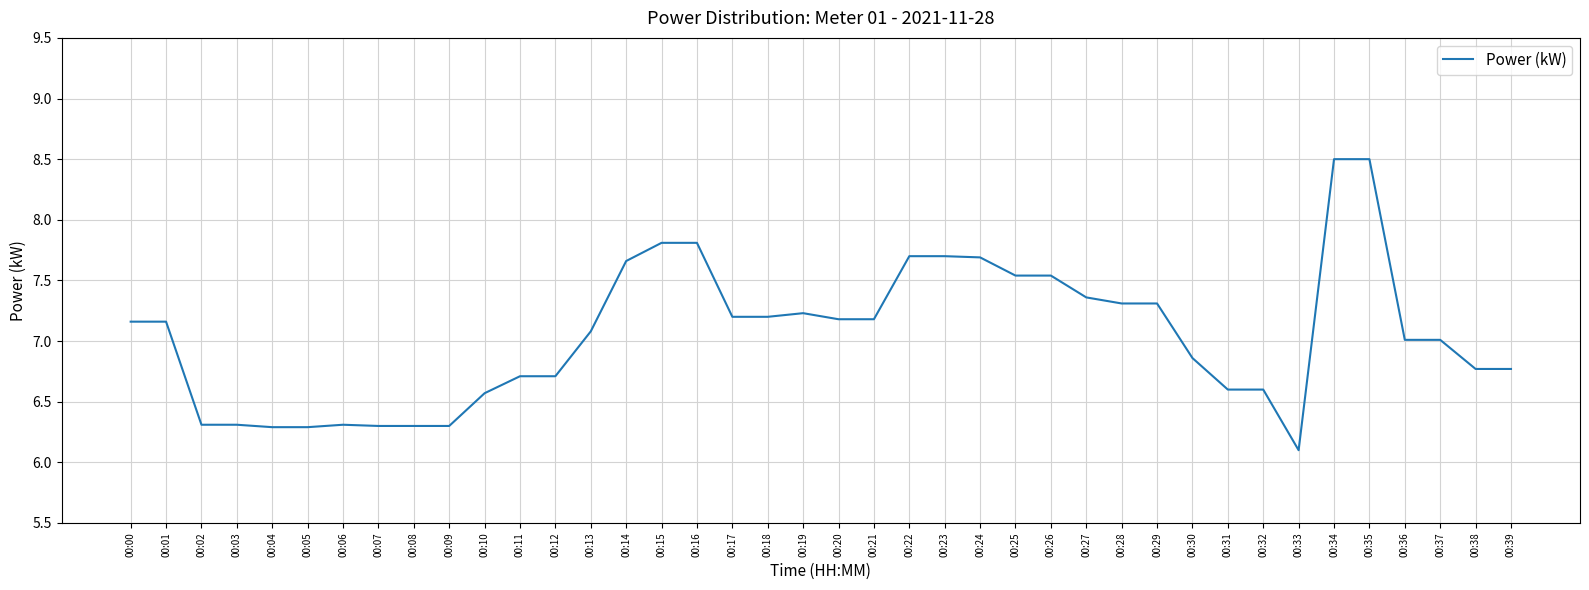

What is the difference between the values at 00:16 and 00:19?

0.6